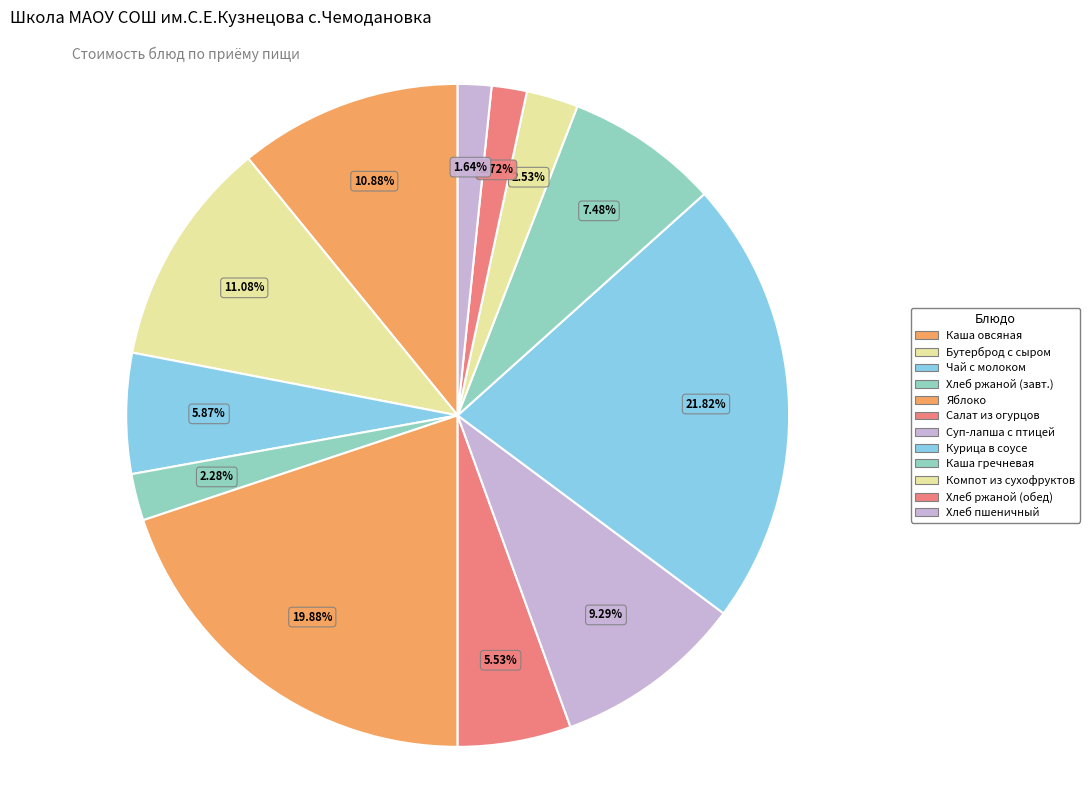

How many segments does this pie chart have?

12